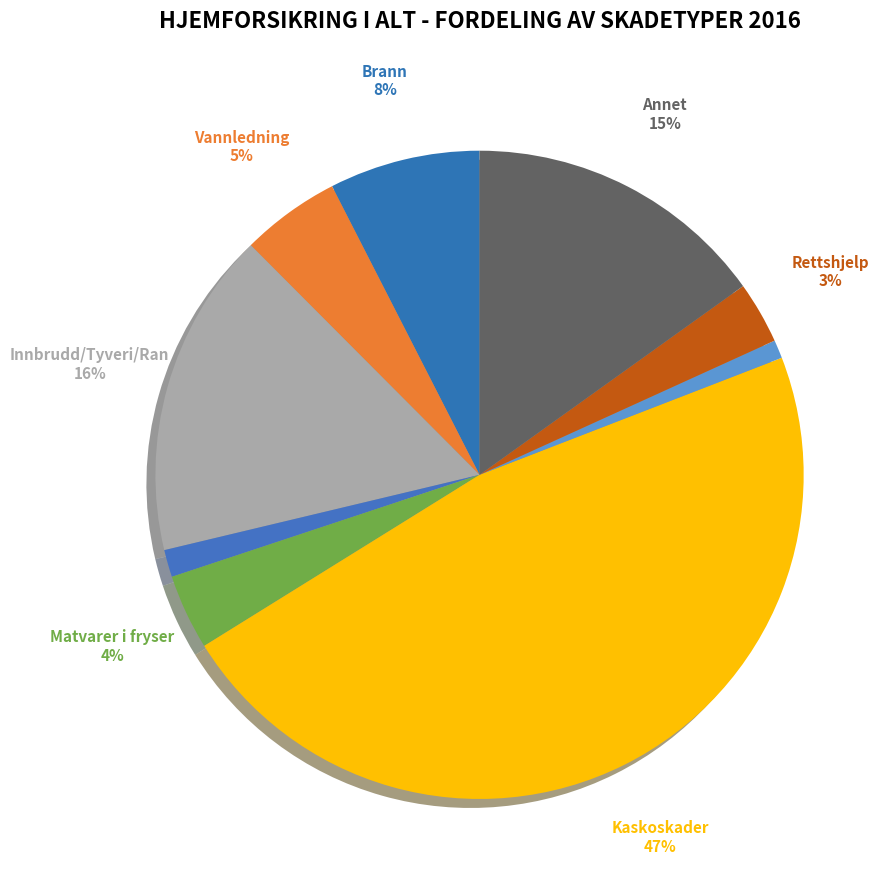

Does any single category account for the majority?

No